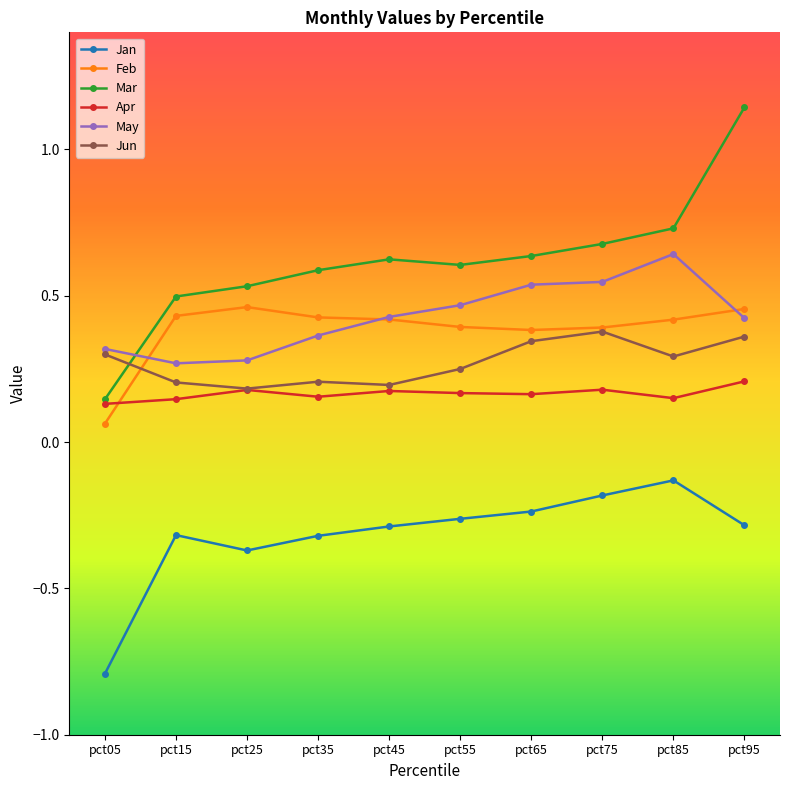

Which series ends up on top after the final intersection of Feb and Jun?

Feb